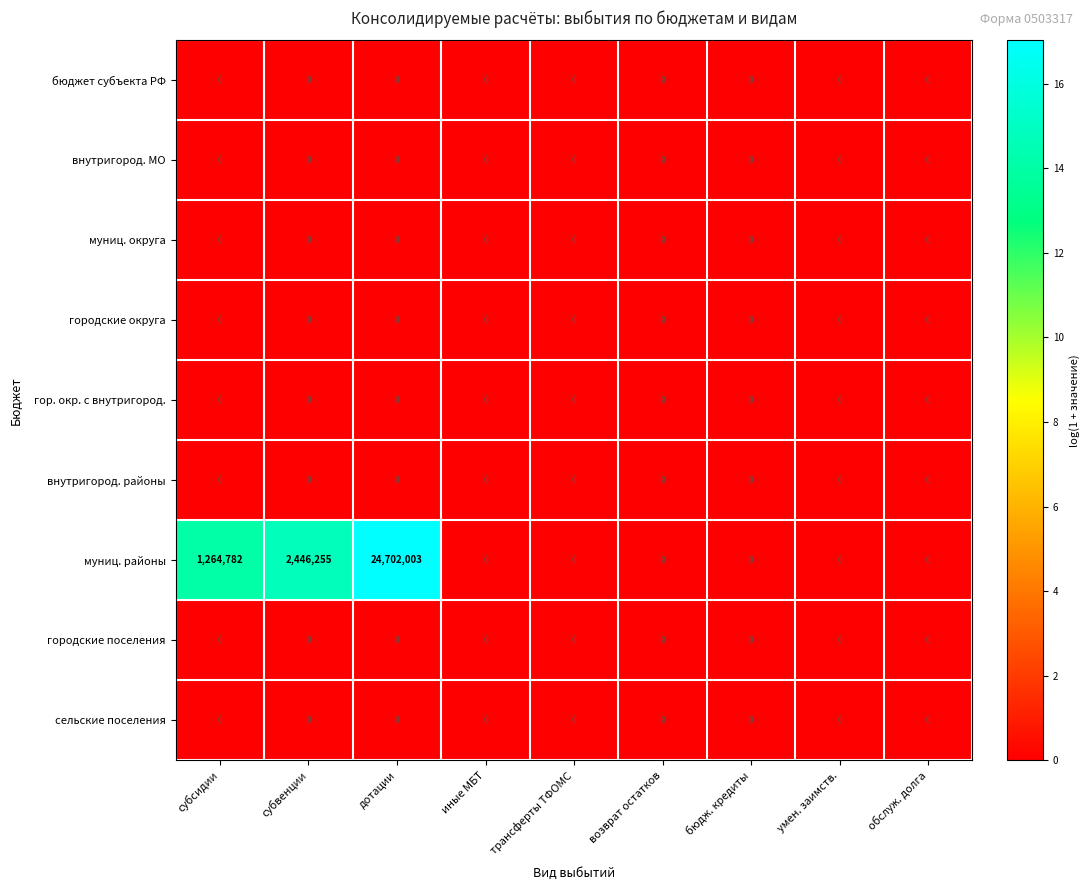

What is the greatest value displayed?

24702003